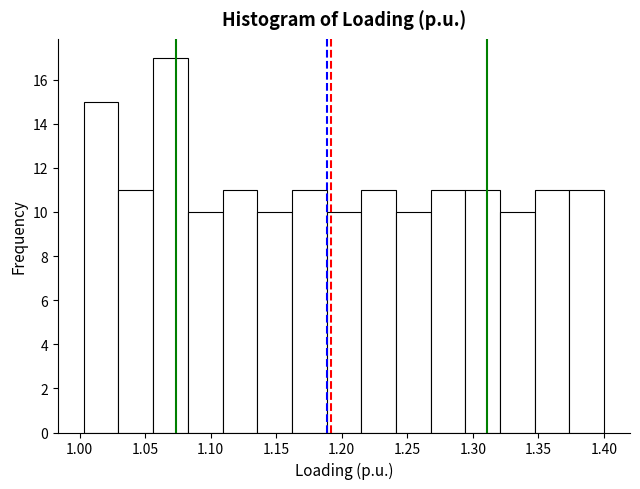

How tall is the bar that spans 1.110 to 1.135 on the x-axis? Neither the bar edges nor the heights are printed on the chart, so give them approximately, as read against the axes.

11